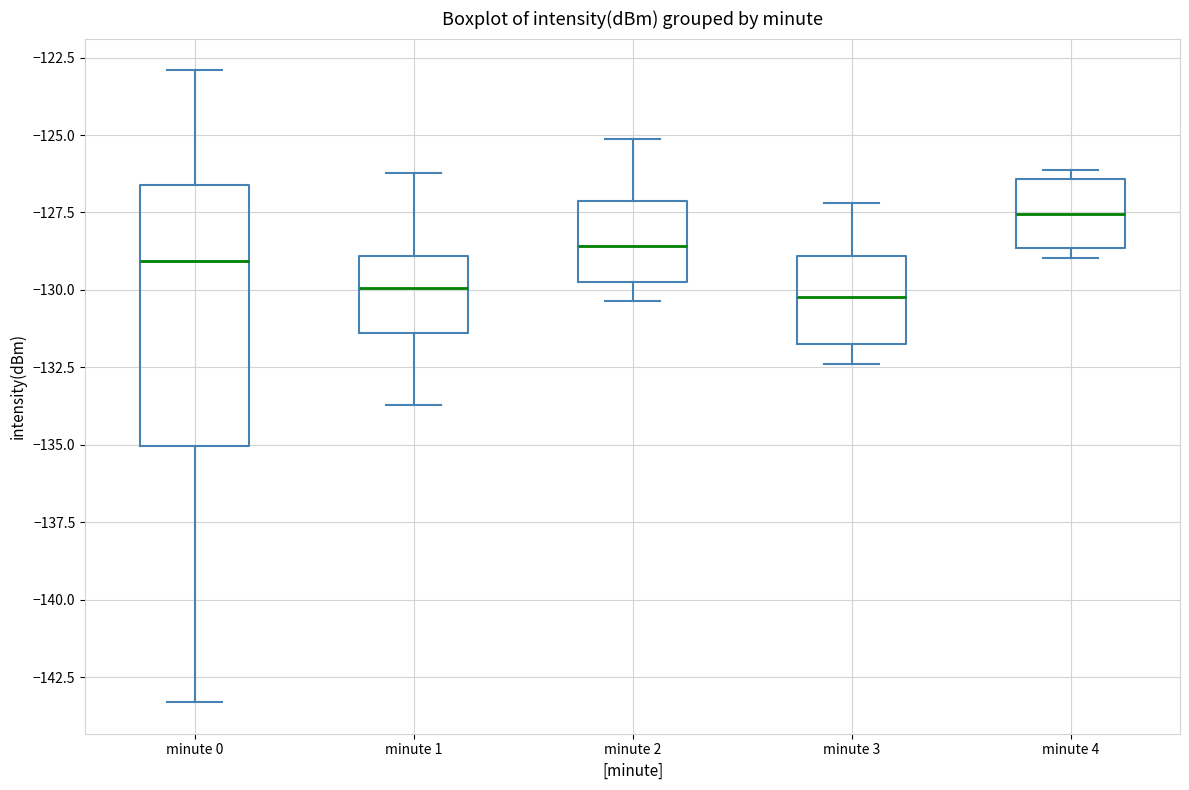

Reading left to right, transcribe this box plot: for each box, give where its median line is, the range the box spans, and where its two whiskers end, as read against the y-axis. The values are not printed on the chart, so give them approximately, as read against the axis.

minute 0: median -129.0, box -135.0 to -126.5, whiskers -143.5 to -123.0
minute 1: median -130.0, box -131.5 to -129.0, whiskers -133.5 to -126.0
minute 2: median -128.5, box -129.5 to -127.0, whiskers -130.5 to -125.0
minute 3: median -130.0, box -131.5 to -129.0, whiskers -132.5 to -127.0
minute 4: median -127.5, box -128.5 to -126.5, whiskers -129.0 to -126.0